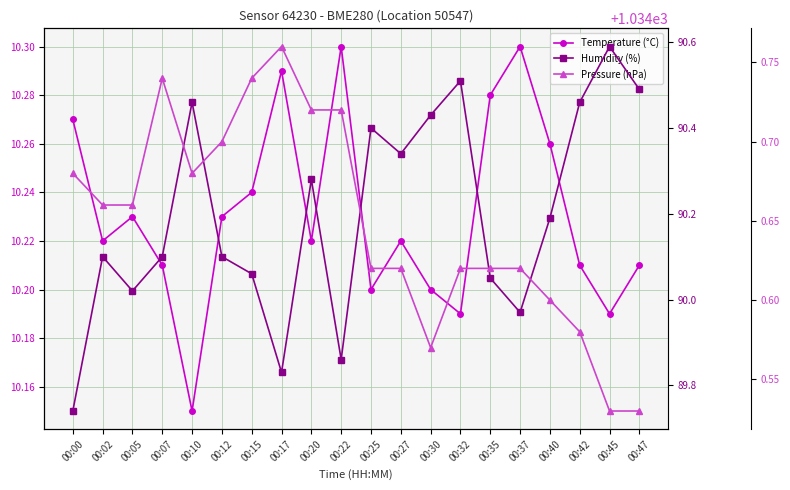

Reading left to right, what are all the values shown in this chart?

Temperature (°C): 00:00=10.3	00:02=10.2	00:05=10.2	00:07=10.2	00:10=10.2	00:12=10.2	00:15=10.2	00:17=10.3	00:20=10.2	00:22=10.3	00:25=10.2	00:27=10.2	00:30=10.2	00:32=10.2	00:35=10.3	00:37=10.3	00:40=10.3	00:42=10.2	00:45=10.2	00:47=10.2
Humidity (%): 00:00=89.7	00:02=90.1	00:05=90.0	00:07=90.1	00:10=90.5	00:12=90.1	00:15=90.1	00:17=89.8	00:20=90.3	00:22=89.9	00:25=90.4	00:27=90.3	00:30=90.4	00:32=90.5	00:35=90.0	00:37=90.0	00:40=90.2	00:42=90.5	00:45=90.6	00:47=90.5
Pressure (hPa): 00:00=1034.7	00:02=1034.7	00:05=1034.7	00:07=1034.7	00:10=1034.7	00:12=1034.7	00:15=1034.7	00:17=1034.8	00:20=1034.7	00:22=1034.7	00:25=1034.6	00:27=1034.6	00:30=1034.6	00:32=1034.6	00:35=1034.6	00:37=1034.6	00:40=1034.6	00:42=1034.6	00:45=1034.5	00:47=1034.5